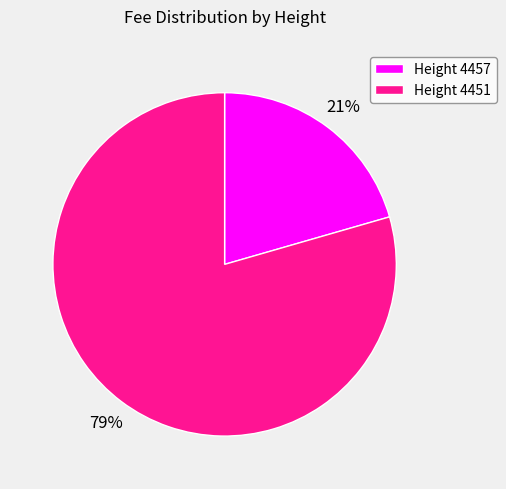

To the nearest percent, what is the combined percentage of Height 4451 and Height 4457?

100%